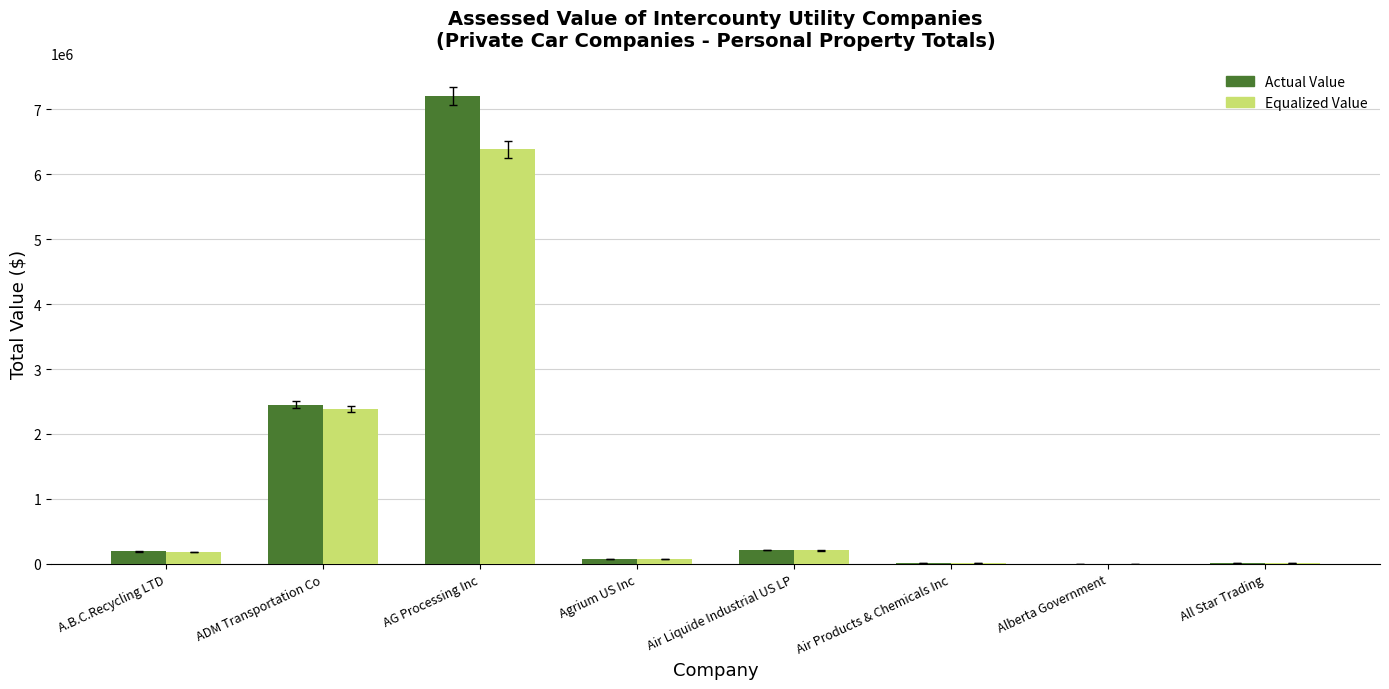

At which label does Actual Value reach its peak?

AG Processing Inc